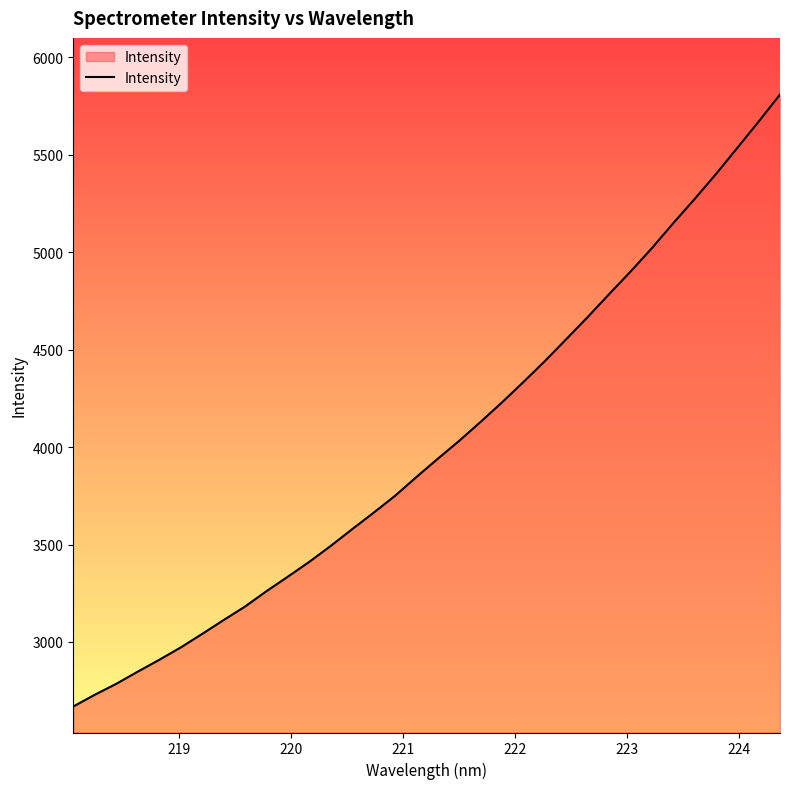

Reading left to right, transcribe all the data shown in this chart.

2668.8	2728.9	2784.8	2847.2	2907.7	2971.0	3040.3	3111.6	3180.7	3259.6	3334.2	3410.2	3491.8	3577.8	3662.1	3748.7	3845.3	3939.3	4031.0	4128.4	4228.4	4332.9	4439.9	4552.4	4665.9	4783.1	4898.9	5019.3	5147.4	5271.8	5400.0	5534.5	5669.6	5809.0